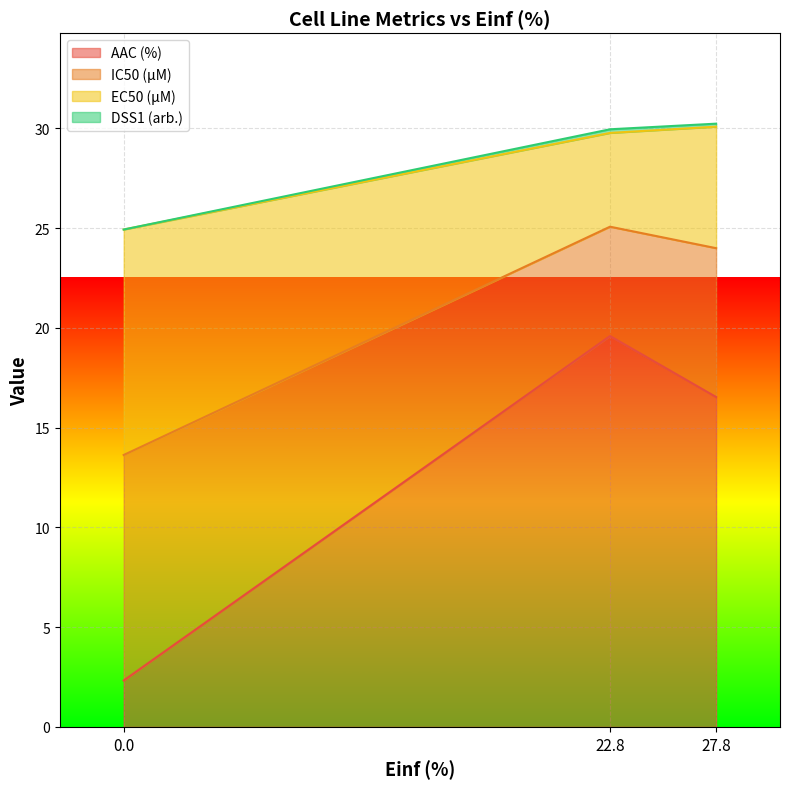

Where is AAC (%) nearest to the value 10?

27.8